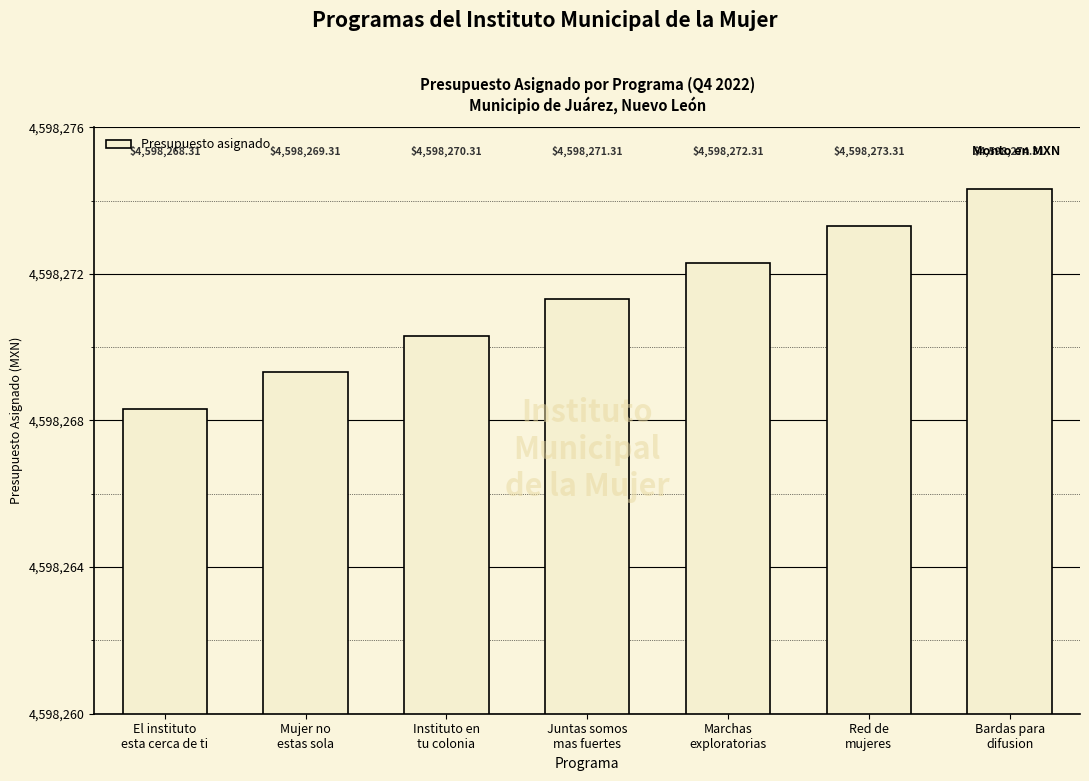

What is the difference between the values at Red de
mujeres and Juntas somos
mas fuertes?

2.0